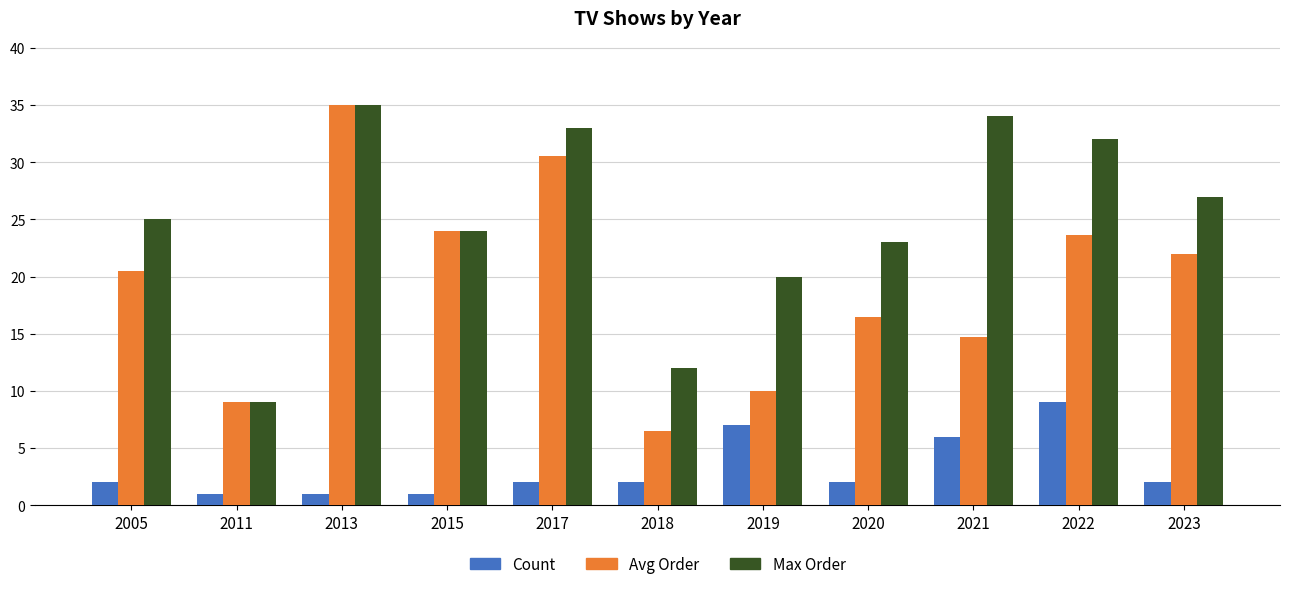

What is the spread (max minus min) of values at 2017?

31.0